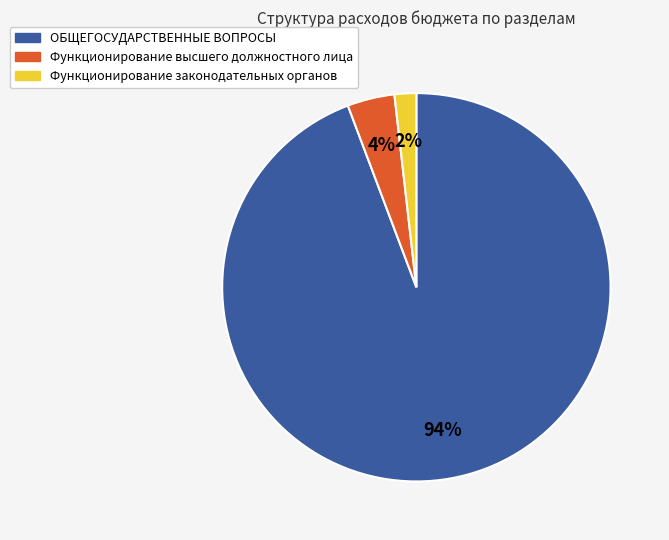

To the nearest percent, what is the difference between the largest and smallest slice percentages?

92%